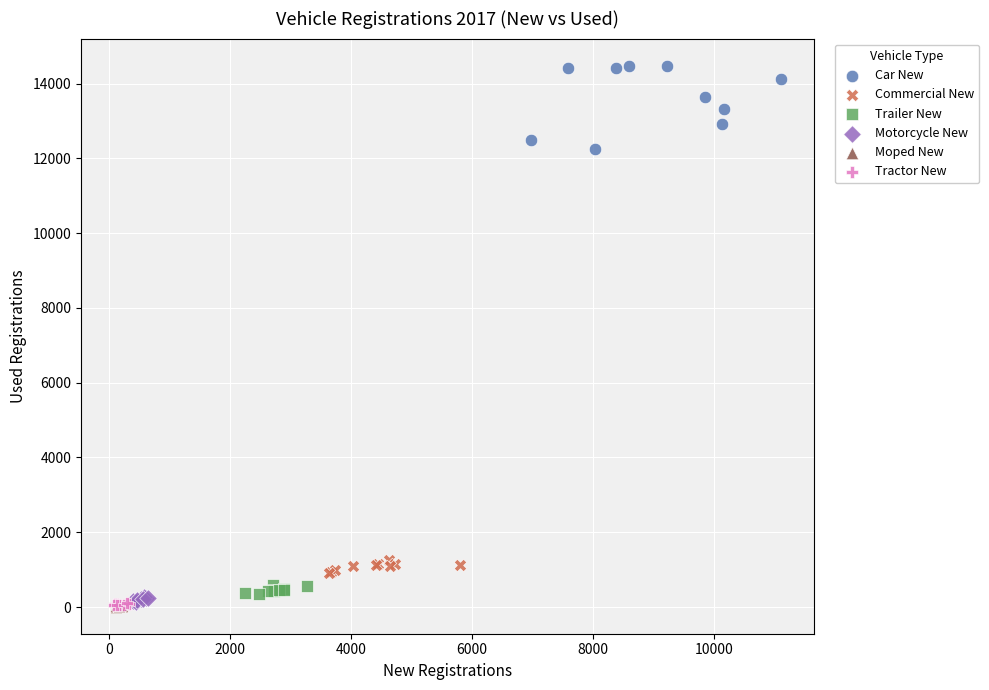

Which series reaches the maximum Y coordinate?

Car New